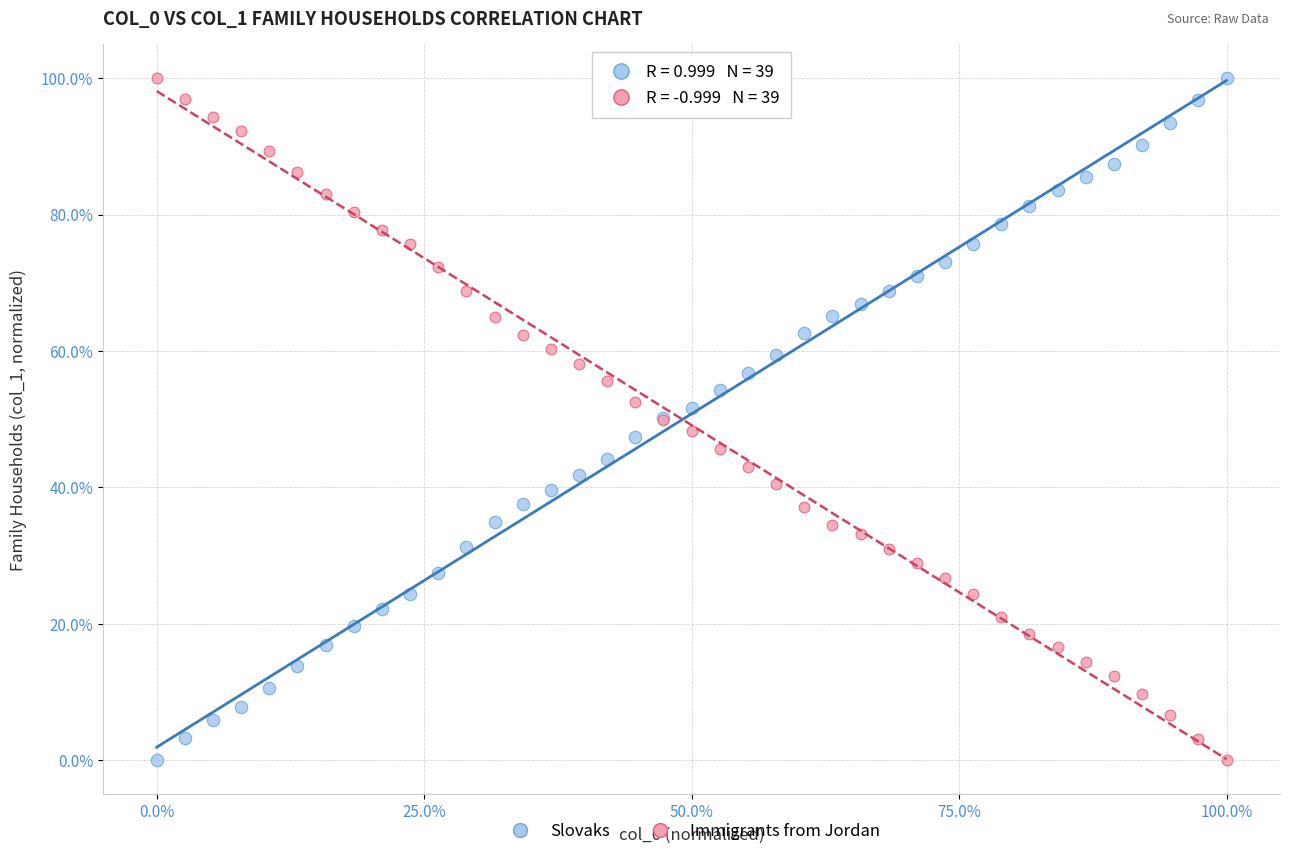

What are all the series names shown in the legend?

Slovaks, Immigrants from Jordan